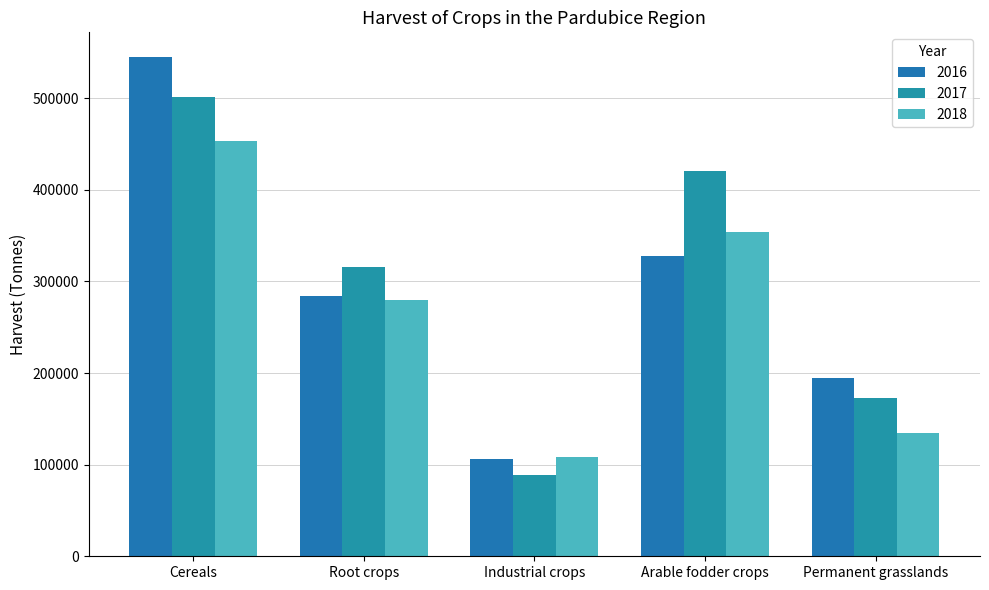

How many values in the 2017 series exceed 316355?

3